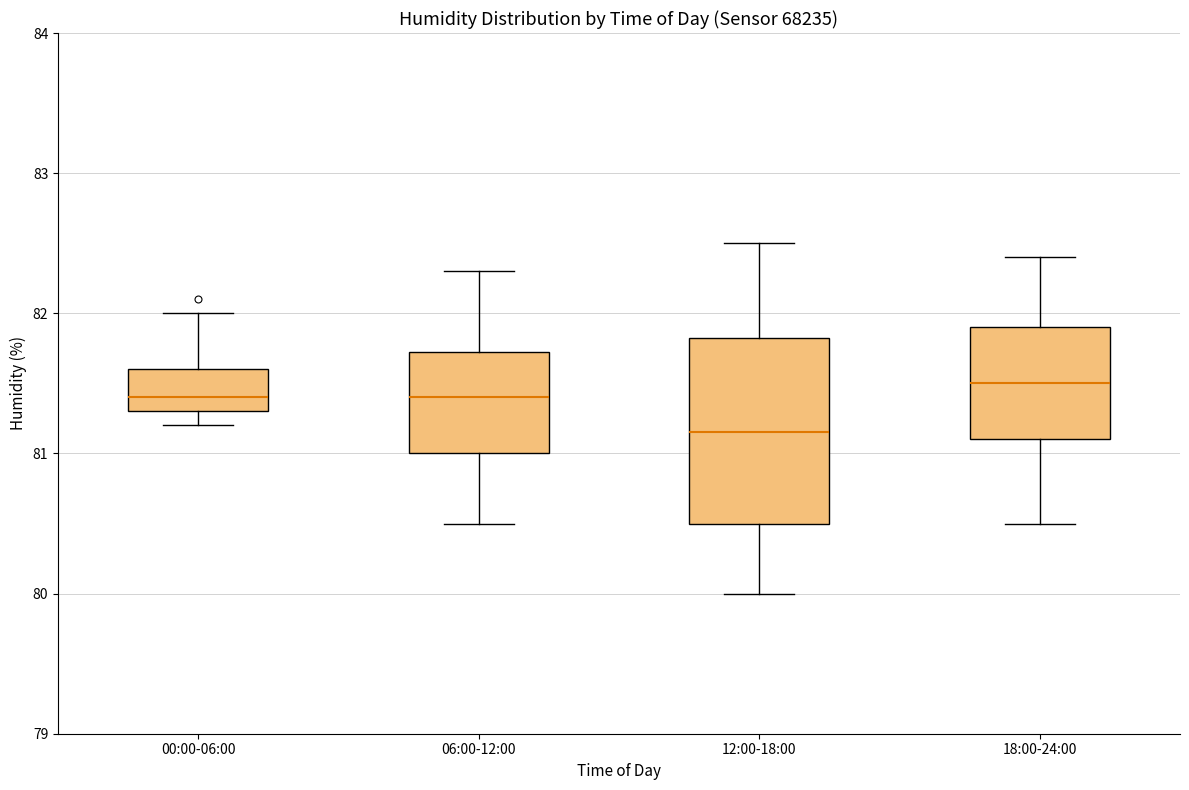

Reading left to right, transcribe this box plot: for each box, give where its median line is, the range the box spans, and where its two whiskers end, as read against the y-axis. The values are not printed on the chart, so give them approximately, as read against the axis.

00:00-06:00: median 81.4, box 81.3 to 81.6, whiskers 81.2 to 82.0
06:00-12:00: median 81.4, box 81.0 to 81.7, whiskers 80.5 to 82.3
12:00-18:00: median 81.2, box 80.5 to 81.8, whiskers 80.0 to 82.5
18:00-24:00: median 81.5, box 81.1 to 81.9, whiskers 80.5 to 82.4